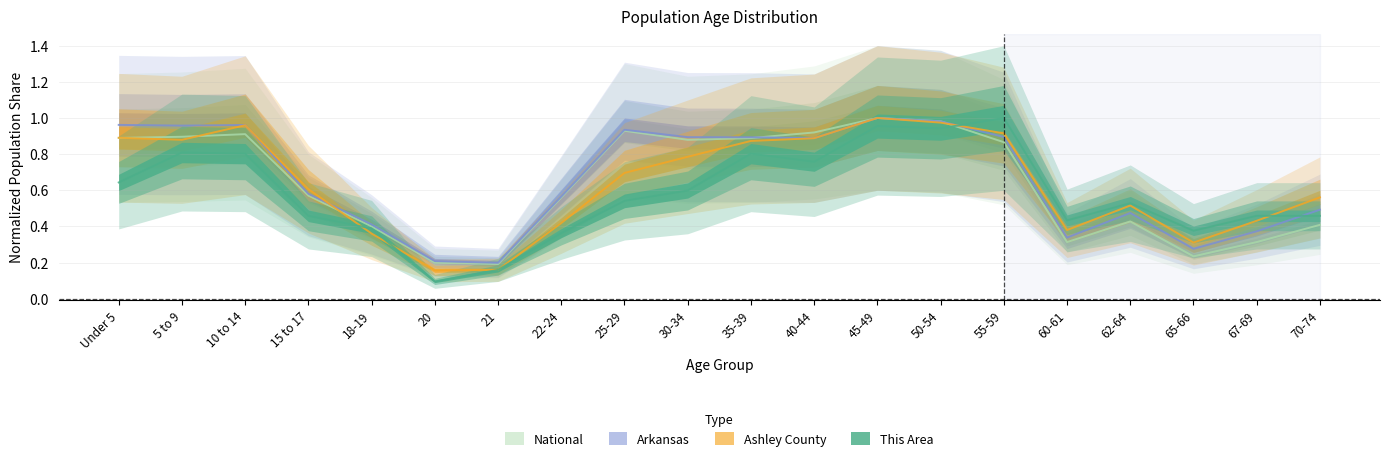

Reading right to left, what are all the values shown in this chart?

This Area: 70-74=0.5	67-69=0.5	65-66=0.4	62-64=0.5	60-61=0.4	55-59=1.0	50-54=0.9	45-49=1.0	40-44=0.8	35-39=0.8	30-34=0.6	25-29=0.5	22-24=0.4	21=0.2	20=0.1	18-19=0.4	15 to 17=0.5	10 to 14=0.8	5 to 9=0.8	Under 5=0.6
Ashley County: 70-74=0.6	67-69=0.4	65-66=0.3	62-64=0.5	60-61=0.4	55-59=0.9	50-54=1.0	45-49=1.0	40-44=0.9	35-39=0.9	30-34=0.8	25-29=0.7	22-24=0.4	21=0.2	20=0.2	18-19=0.4	15 to 17=0.6	10 to 14=1.0	5 to 9=0.9	Under 5=0.9
Arkansas: 70-74=0.5	67-69=0.4	65-66=0.3	62-64=0.5	60-61=0.3	55-59=0.9	50-54=1.0	45-49=1.0	40-44=0.9	35-39=0.9	30-34=0.9	25-29=0.9	22-24=0.6	21=0.2	20=0.2	18-19=0.4	15 to 17=0.6	10 to 14=1.0	5 to 9=1.0	Under 5=1.0
National: 70-74=0.4	67-69=0.3	65-66=0.2	62-64=0.4	60-61=0.3	55-59=0.9	50-54=1.0	45-49=1.0	40-44=0.9	35-39=0.9	30-34=0.9	25-29=0.9	22-24=0.6	21=0.2	20=0.2	18-19=0.4	15 to 17=0.6	10 to 14=0.9	5 to 9=0.9	Under 5=0.9